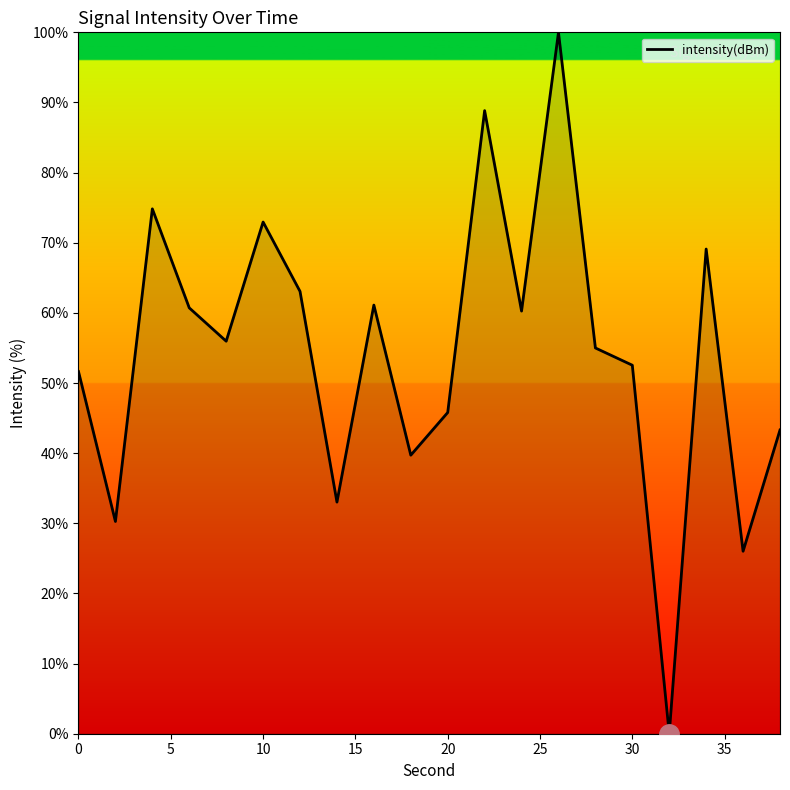

What is the greatest value displayed?

100.0